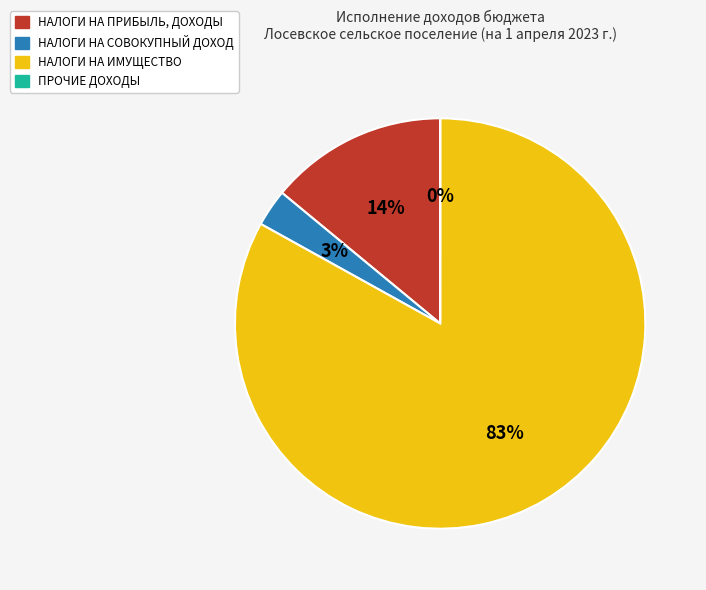

Which category has the biggest portion of the pie?

НАЛОГИ НА ИМУЩЕСТВО